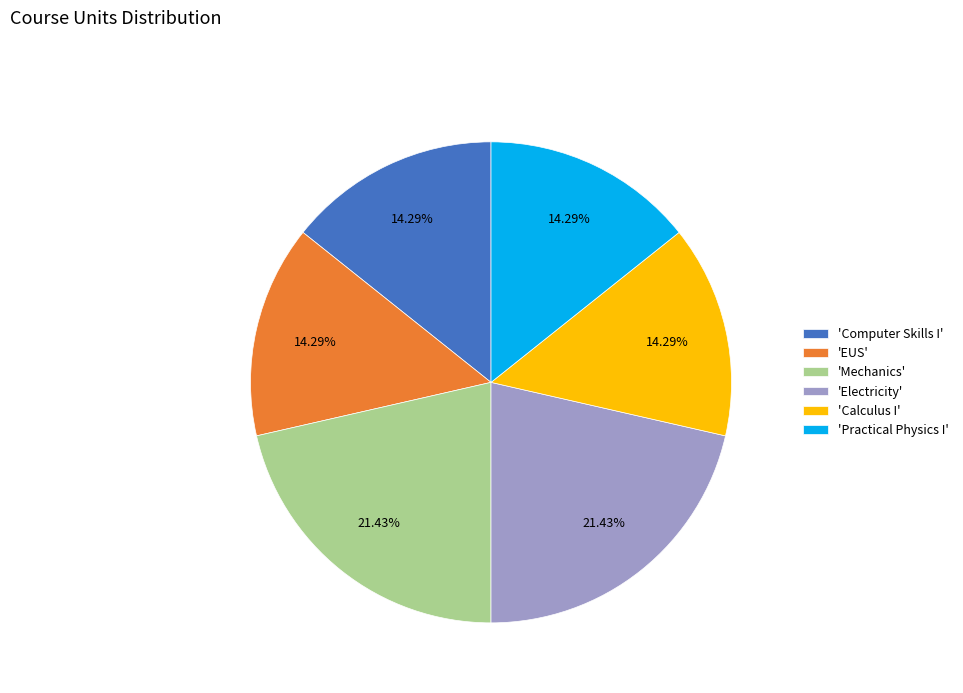

Count the number of slices in the pie.

6